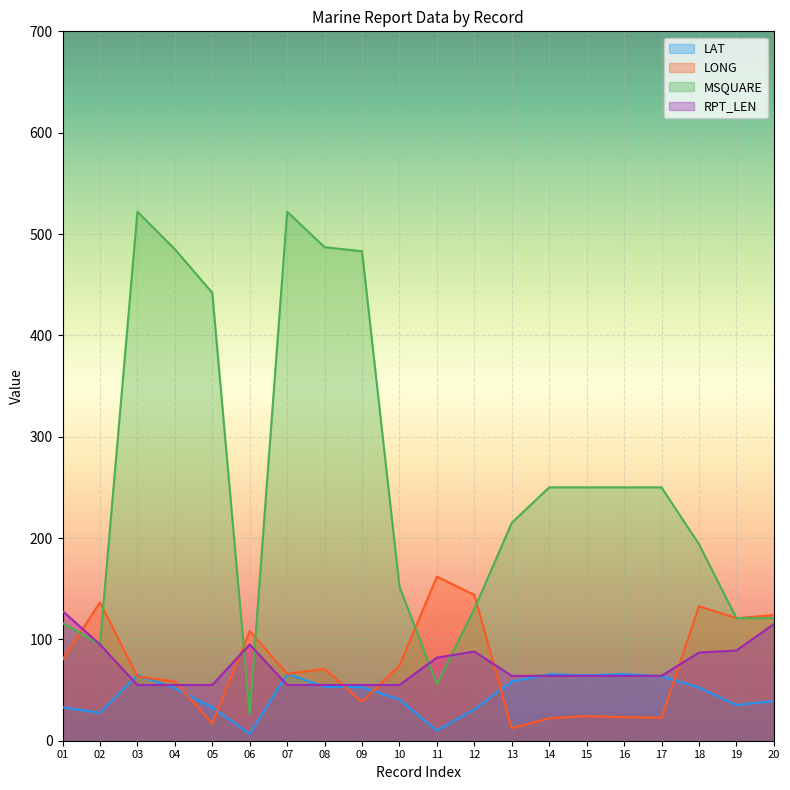

Rank the series at 07 from highest to lowest value.

MSQUARE, LAT, LONG, RPT_LEN